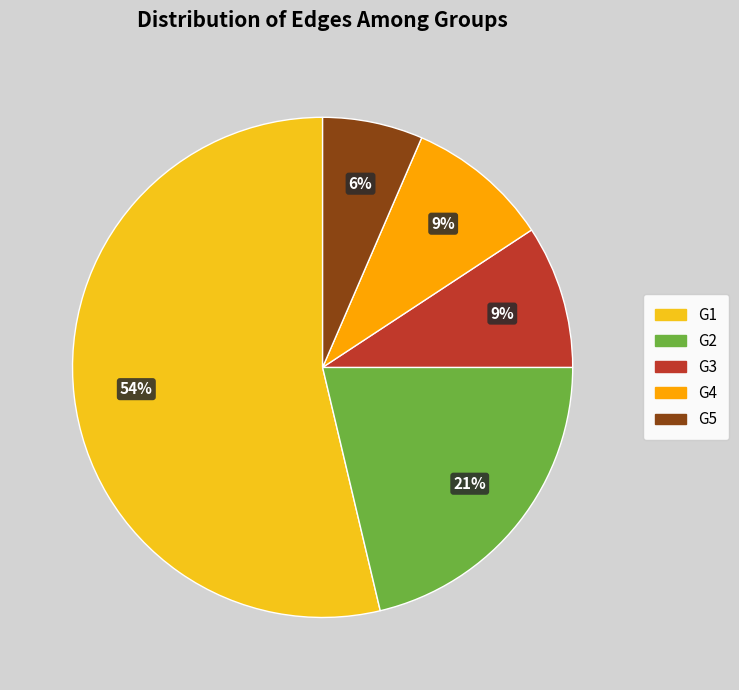

Does G1 account for over 50% of the chart?

Yes